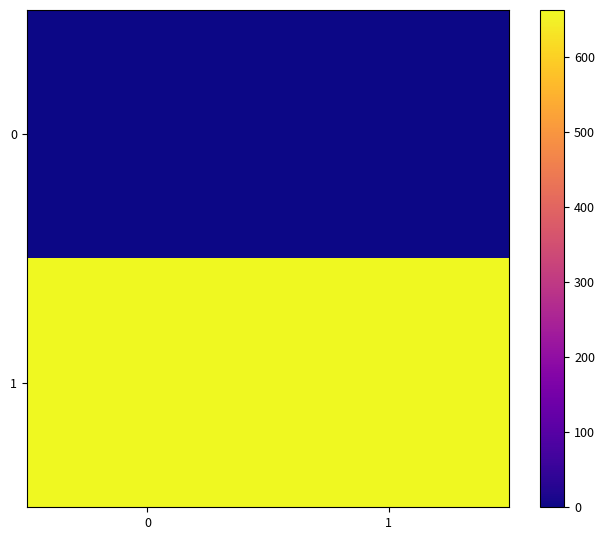

What is the difference between the highest and lowest values at 1?

663